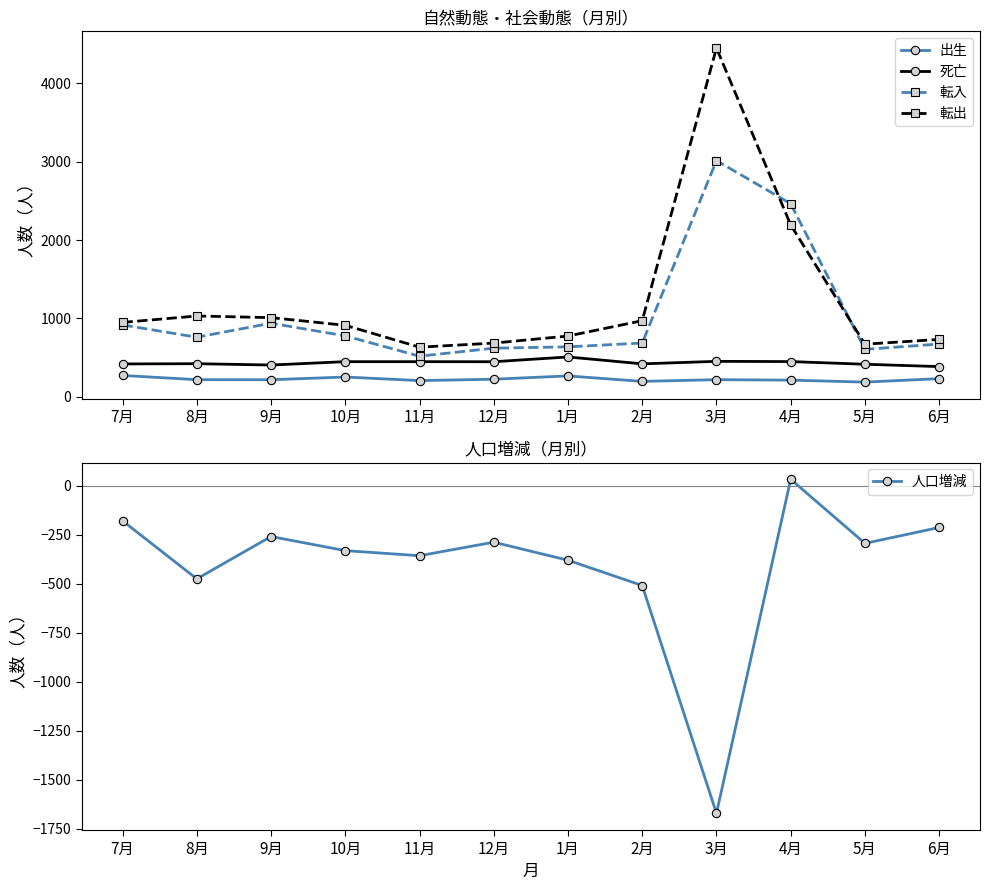

Which series has the widest spread of values?

転出